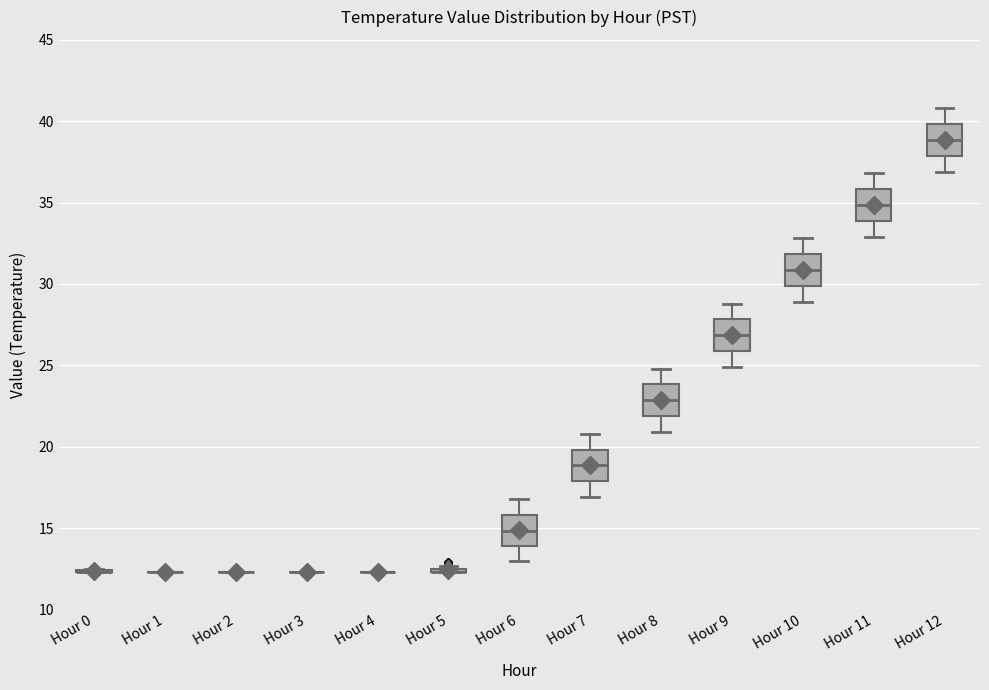

Reading left to right, transcribe this box plot: for each box, give where its median line is, the range the box spans, and where its two whiskers end, as read against the y-axis. The values are not printed on the chart, so give them approximately, as read against the axis.

Hour 0: box collapsed to a line at 12.5, whiskers 12.5 to 12.5
Hour 1: box collapsed to a line at 12.5, whiskers 12.5 to 12.5
Hour 2: box collapsed to a line at 12.5, whiskers 12.5 to 12.5
Hour 3: box collapsed to a line at 12.5, whiskers 12.5 to 12.5
Hour 4: box collapsed to a line at 12.5, whiskers 12.5 to 12.5
Hour 5: box collapsed to a line at 12.5, whiskers 12.5 to 12.5
Hour 6: median 15.0, box 14.0 to 16.0, whiskers 13.0 to 17.0
Hour 7: median 19.0, box 18.0 to 20.0, whiskers 17.0 to 21.0
Hour 8: median 23.0, box 22.0 to 24.0, whiskers 21.0 to 25.0
Hour 9: median 27.0, box 26.0 to 28.0, whiskers 25.0 to 29.0
Hour 10: median 31.0, box 30.0 to 32.0, whiskers 29.0 to 33.0
Hour 11: median 35.0, box 34.0 to 36.0, whiskers 33.0 to 37.0
Hour 12: median 39.0, box 38.0 to 40.0, whiskers 37.0 to 41.0